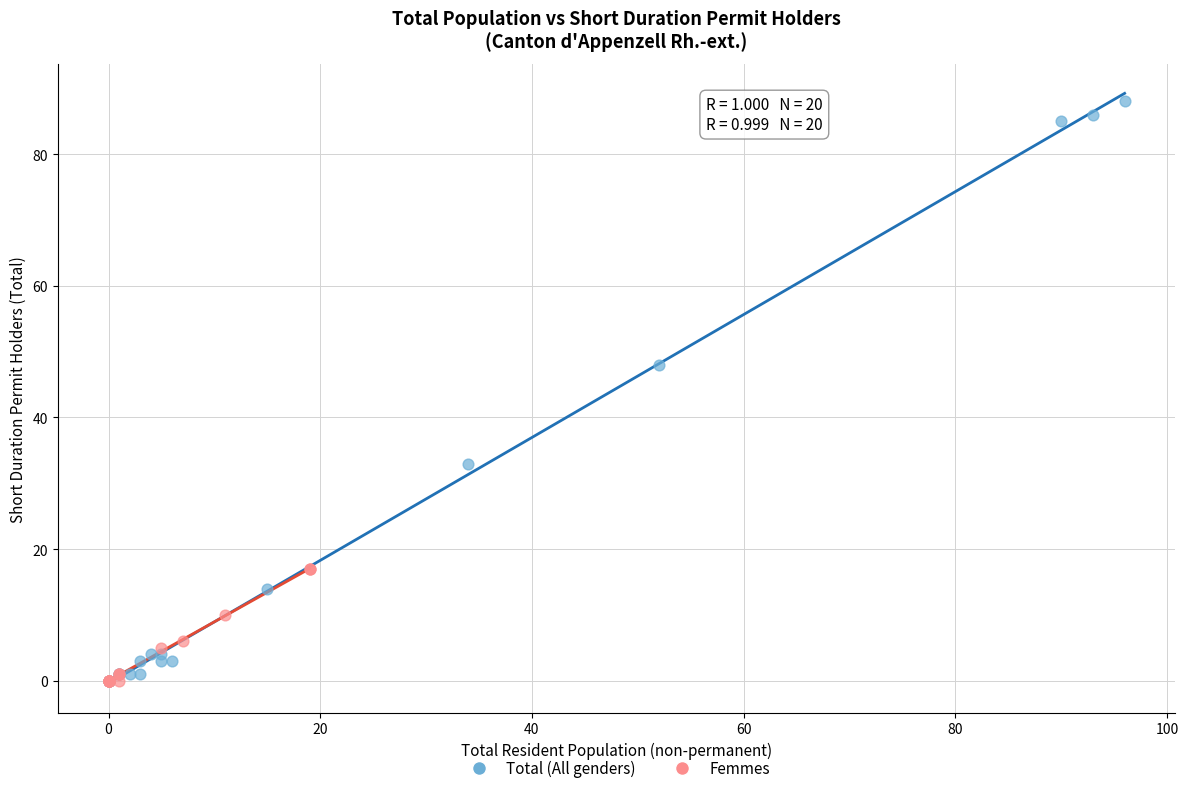

Which series contains the highest Y value?

Total (All genders)